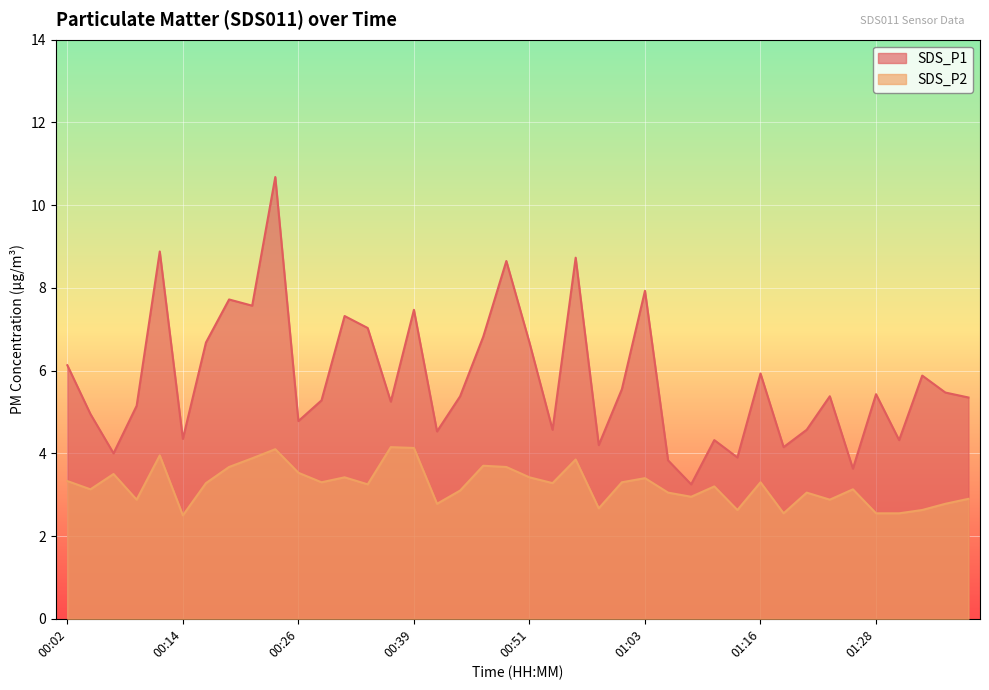

Reading left to right, transcribe all the data shown in this chart.

SDS_P1: 6.1	5.0	4.0	5.2	8.9	4.3	6.7	7.7	7.6	10.7	4.8	5.3	7.3	7.0	5.2	7.5	4.5	5.4	6.8	8.7	6.7	4.6	8.7	4.2	5.5	7.9	3.8	3.2	4.3	3.9	5.9	4.2	4.6	5.4	3.6	5.4	4.3	5.9	5.5	5.3
SDS_P2: 3.3	3.1	3.5	2.9	4.0	2.5	3.3	3.7	3.9	4.1	3.5	3.3	3.4	3.2	4.2	4.1	2.8	3.1	3.7	3.7	3.4	3.3	3.9	2.7	3.3	3.4	3.0	3.0	3.2	2.6	3.3	2.5	3.0	2.9	3.1	2.5	2.5	2.6	2.8	2.9